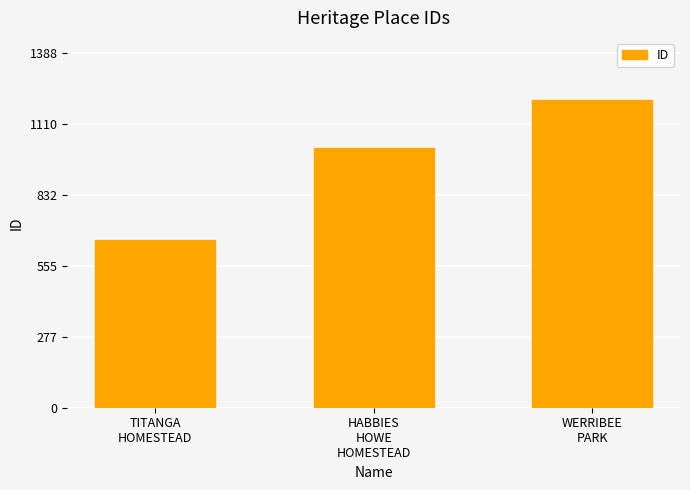

The chart shows a value of 814 at WERRIBEE
PARK. True or false?

False